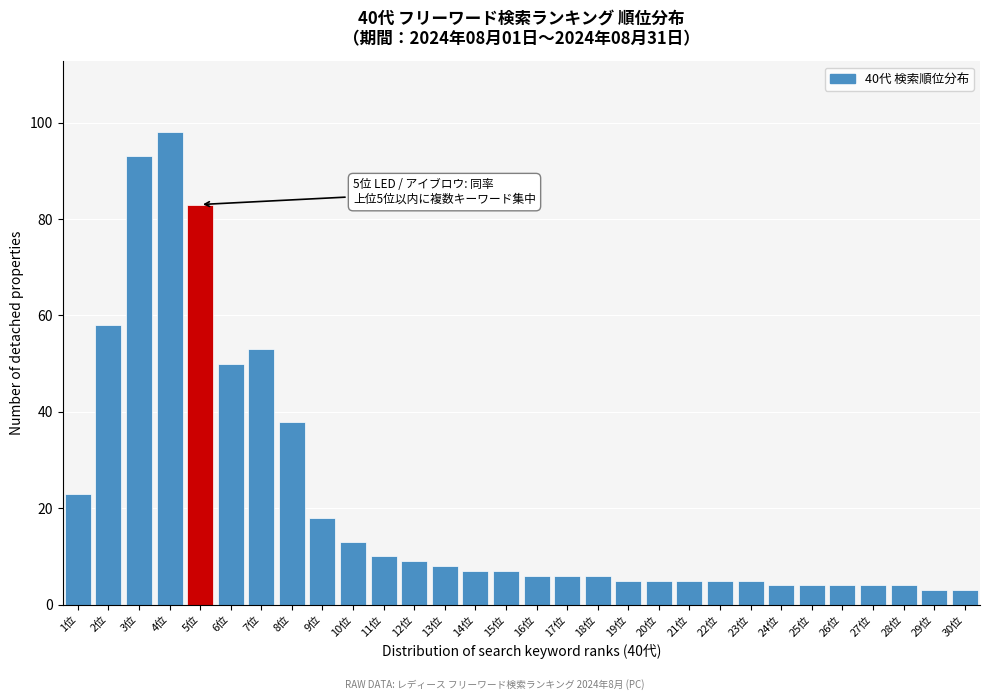

Reading left to right, what are all the values shown in this chart?

1位=23	2位=58	3位=93	4位=98	5位=83	6位=50	7位=53	8位=38	9位=18	10位=13	11位=10	12位=9	13位=8	14位=7	15位=7	16位=6	17位=6	18位=6	19位=5	20位=5	21位=5	22位=5	23位=5	24位=4	25位=4	26位=4	27位=4	28位=4	29位=3	30位=3